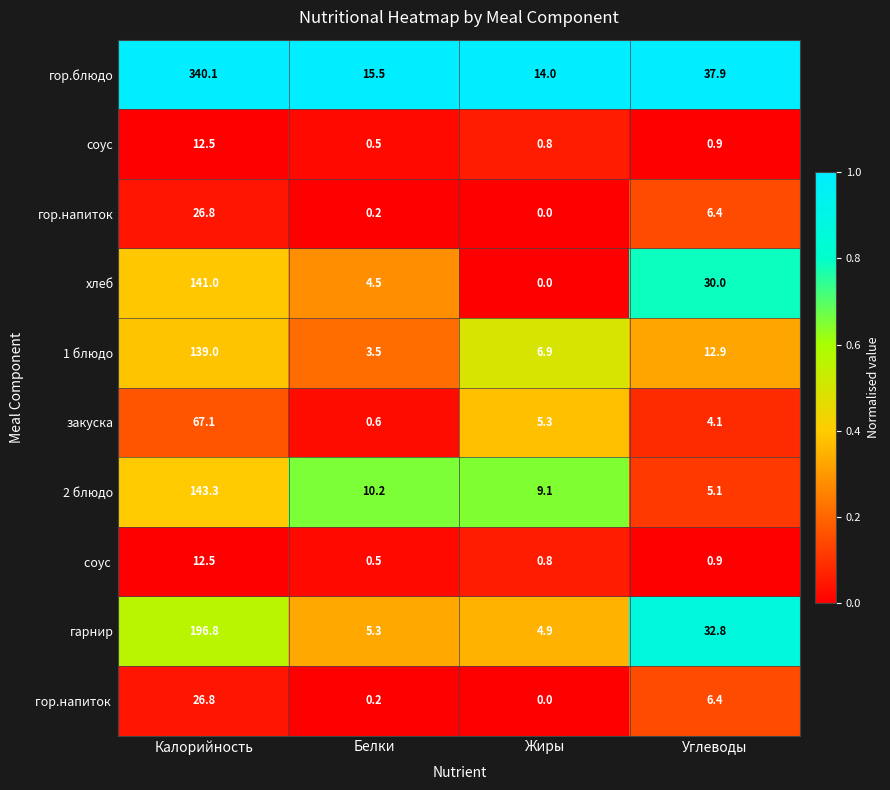

Which category has the lowest value across all series?

Жиры